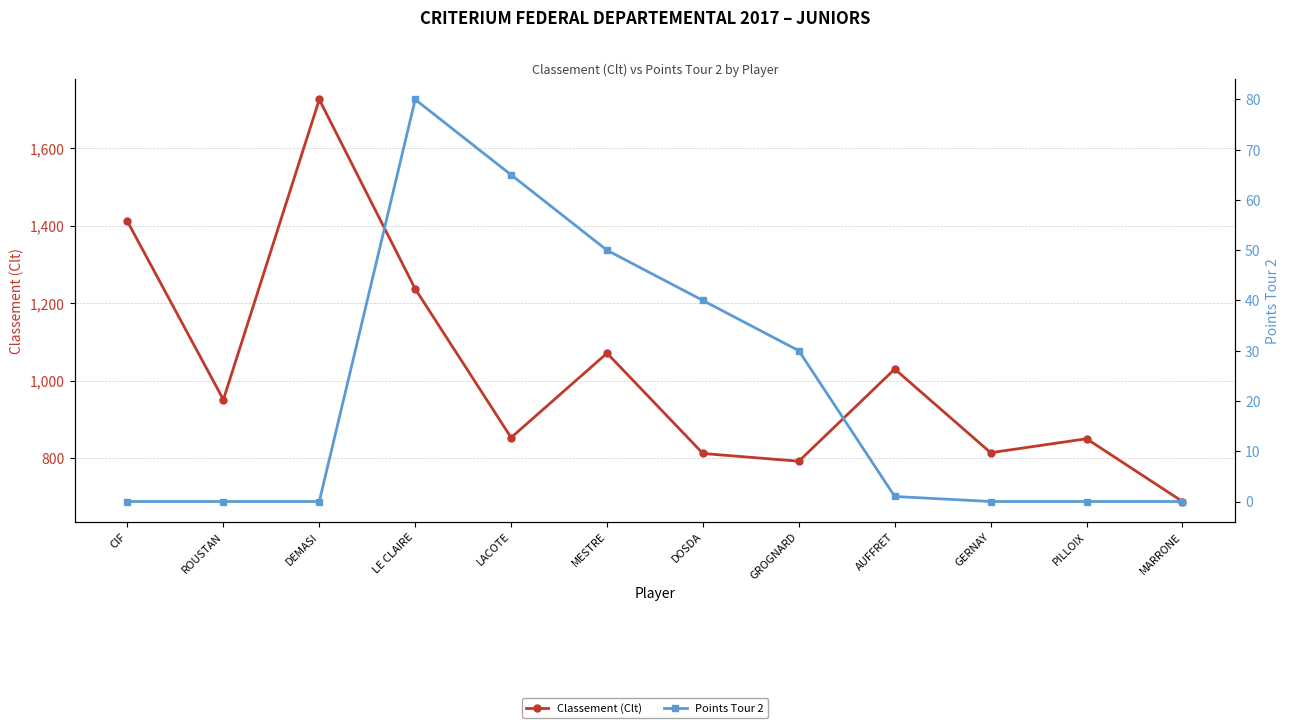

Where is the first local maximum for Points Tour 2?

LE CLAIRE